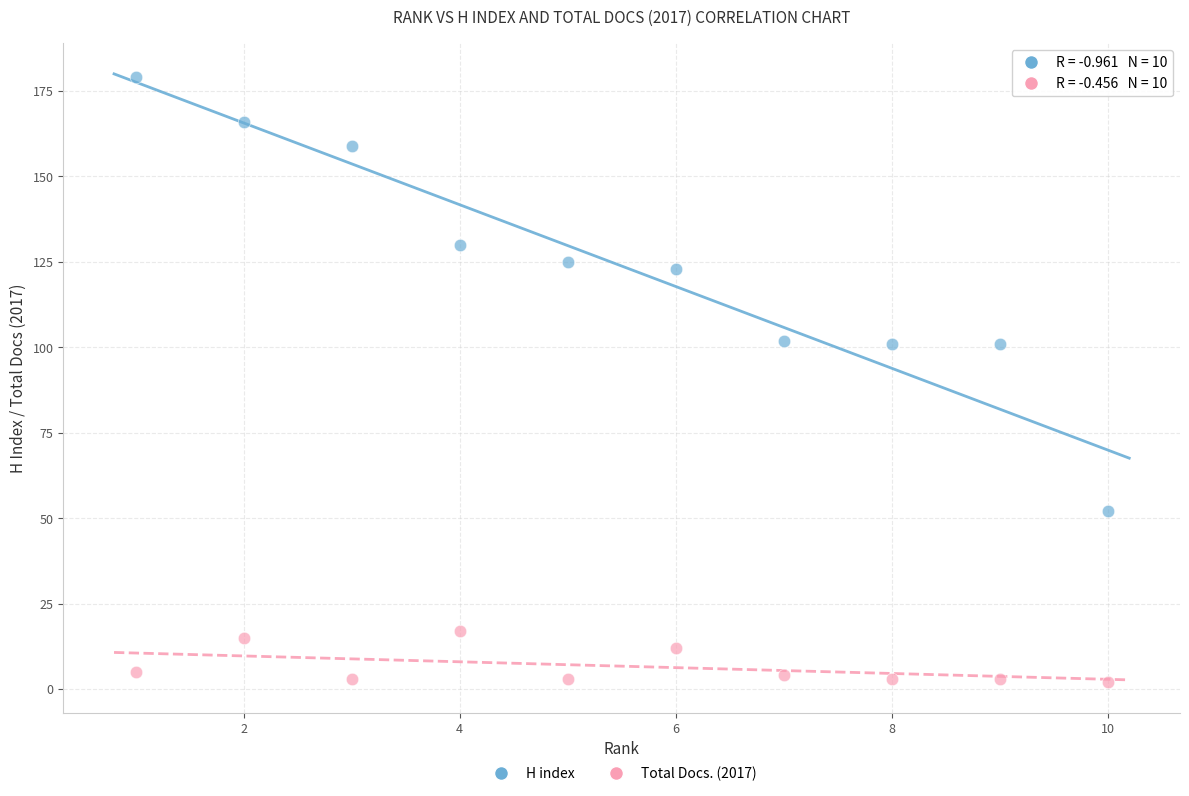

Which series reaches the minimum Y coordinate?

Total Docs. (2017)